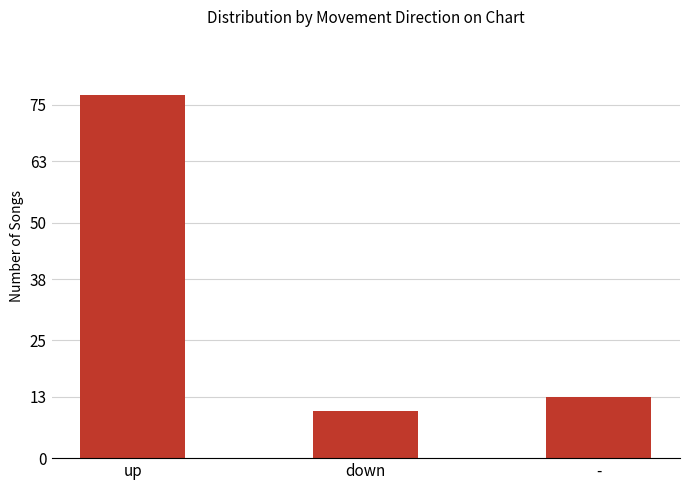

What is the difference between the maximum and second lowest values?

64